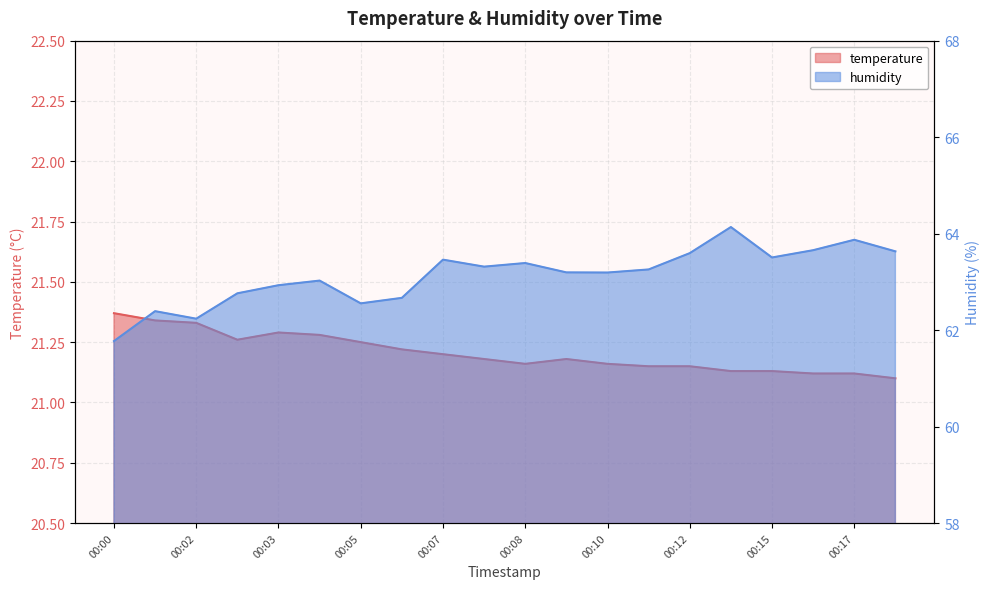

Which series has the largest total across all categories?

humidity